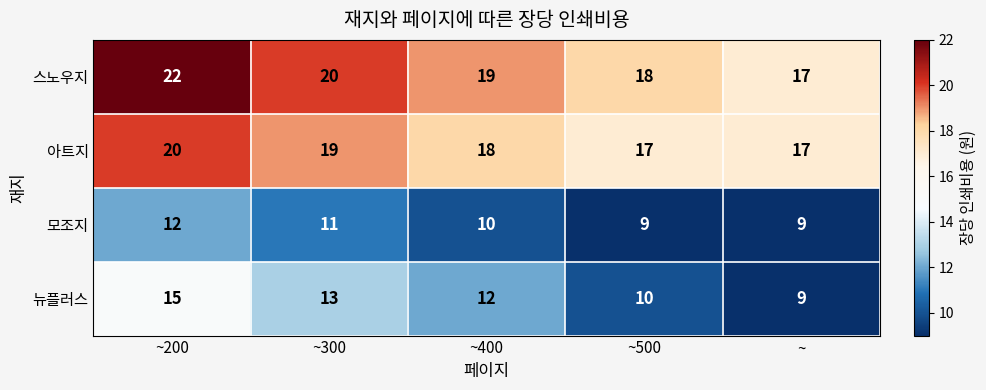

Rank the series by their maximum value, from lowest to highest.

모조지, 뉴플러스, 아트지, 스노우지